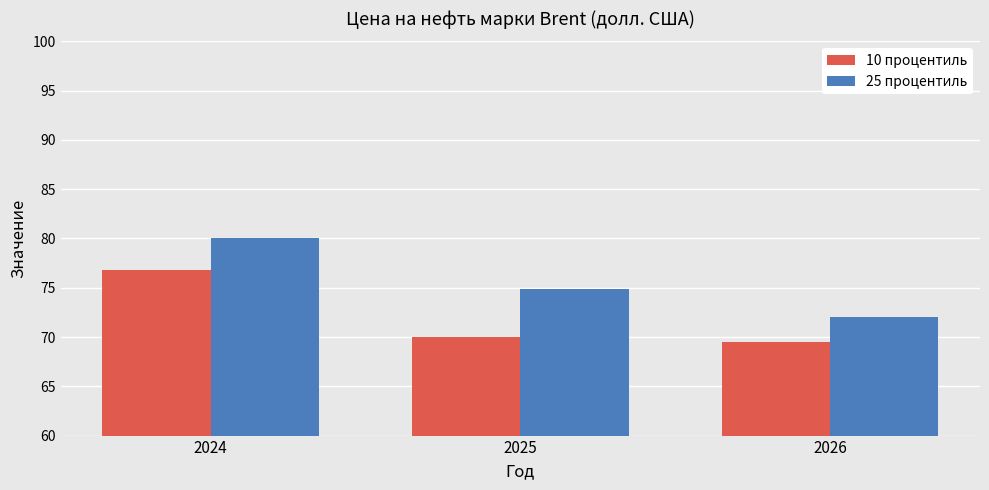

Rank the series at 2026 from highest to lowest value.

25 процентиль, 10 процентиль